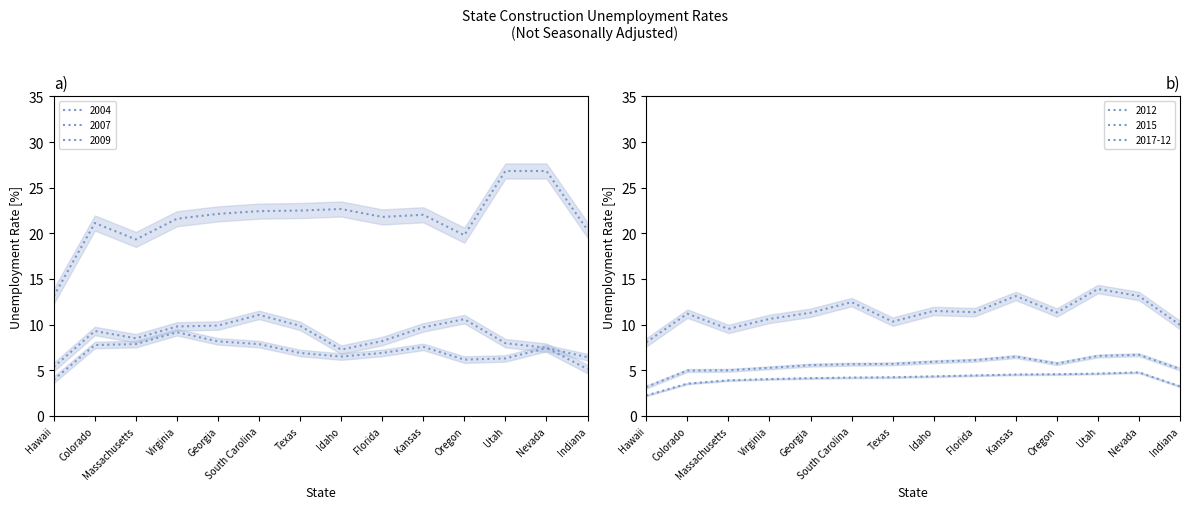

How many data points in 2017-12 are above 4?

10